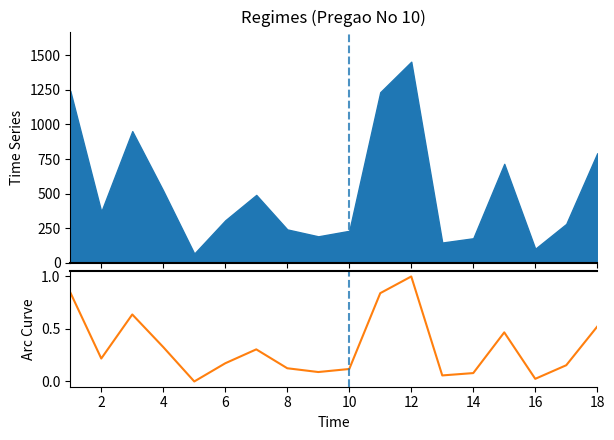

What is the difference between the maximum and minimum values?

1.0